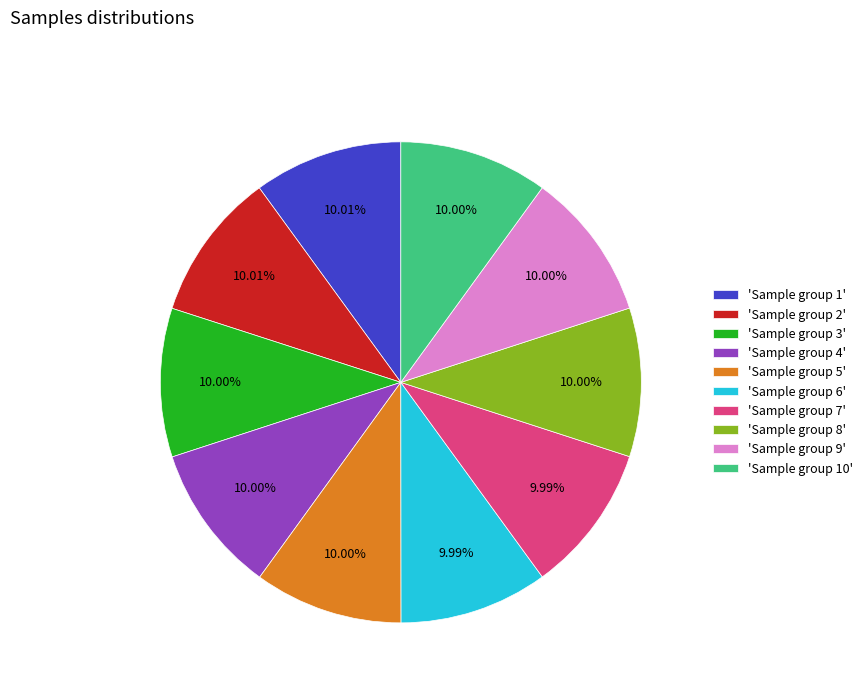

What is the ratio of the value at 'Sample group 3' to the value at 'Sample group 2'?

1.0